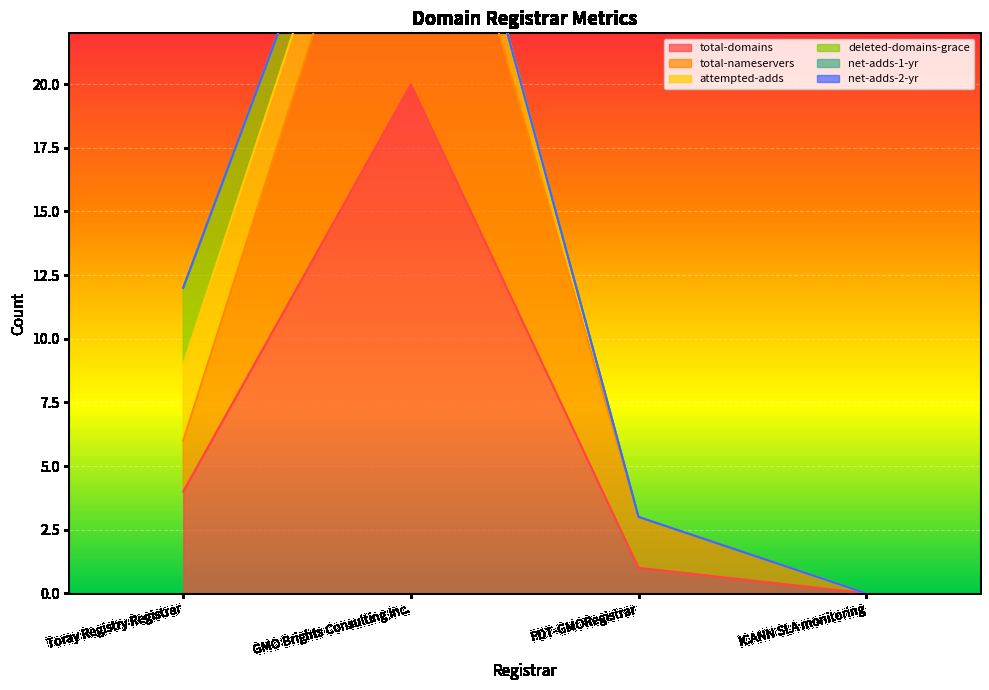

List the labels in order of attempted-adds value, smallest first.

PDT-GMORegistrar, ICANN SLA monitoring, GMO Brights Consulting Inc., Toray Registry Registrar